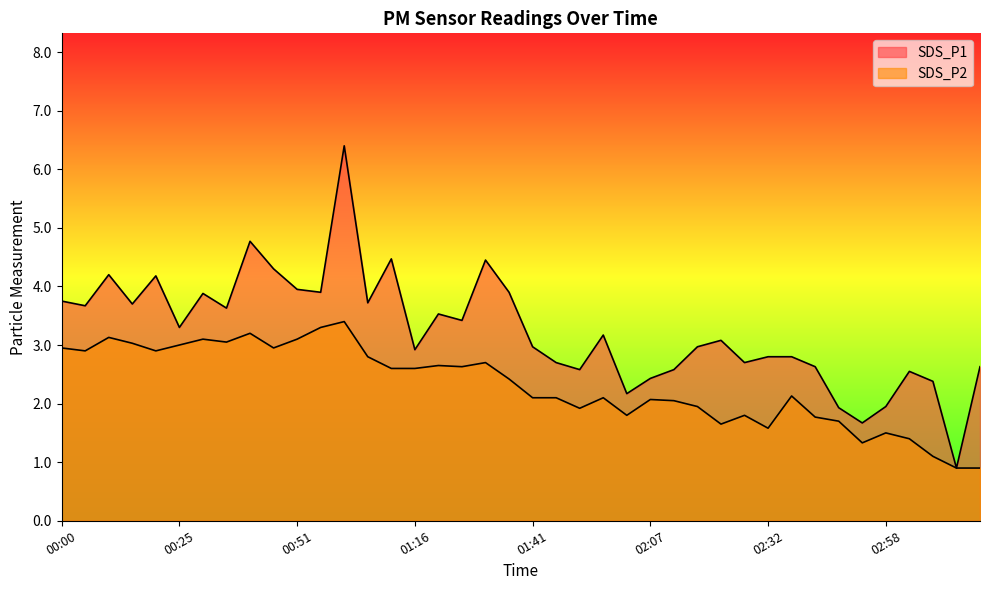

The value of SDS_P1 at 02:37 is 4.4. True or false?

False